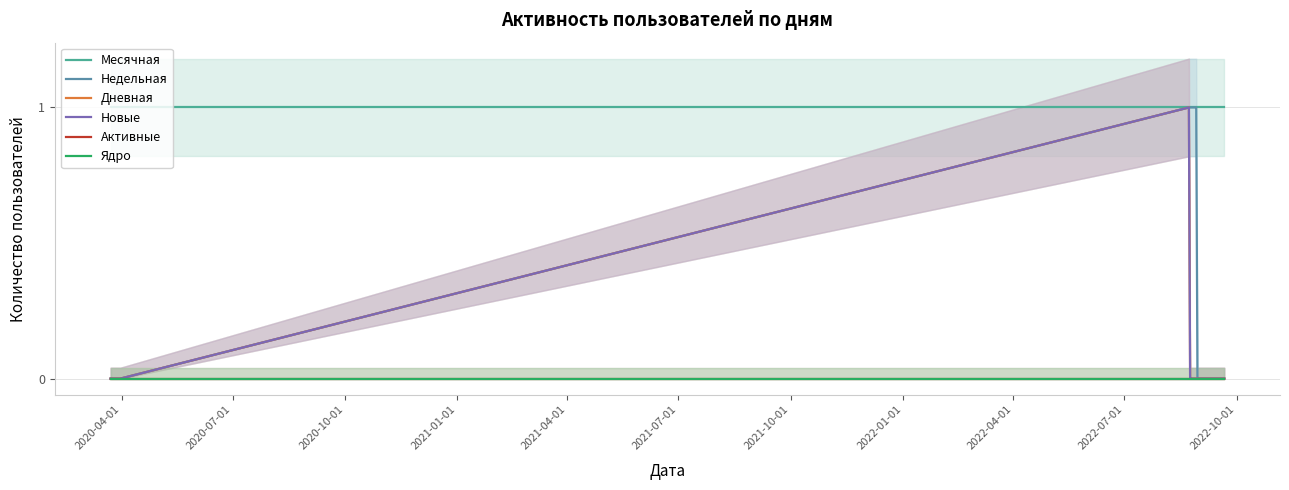

True or false: Активные has a value of 0 at 2020-07-01.

True